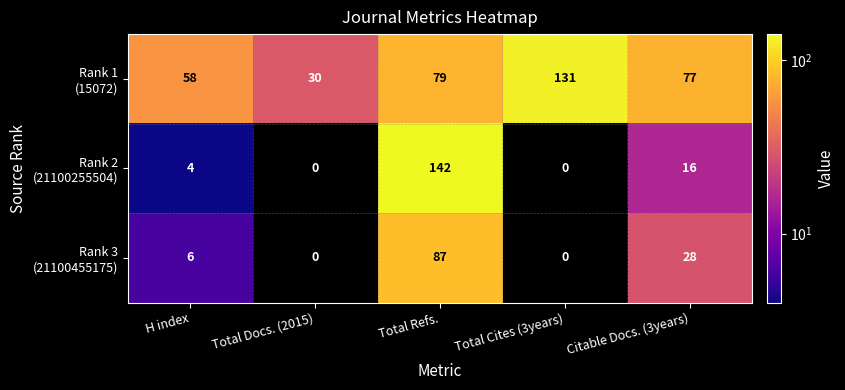

Which label corresponds to the largest value in the chart?

Total Refs.